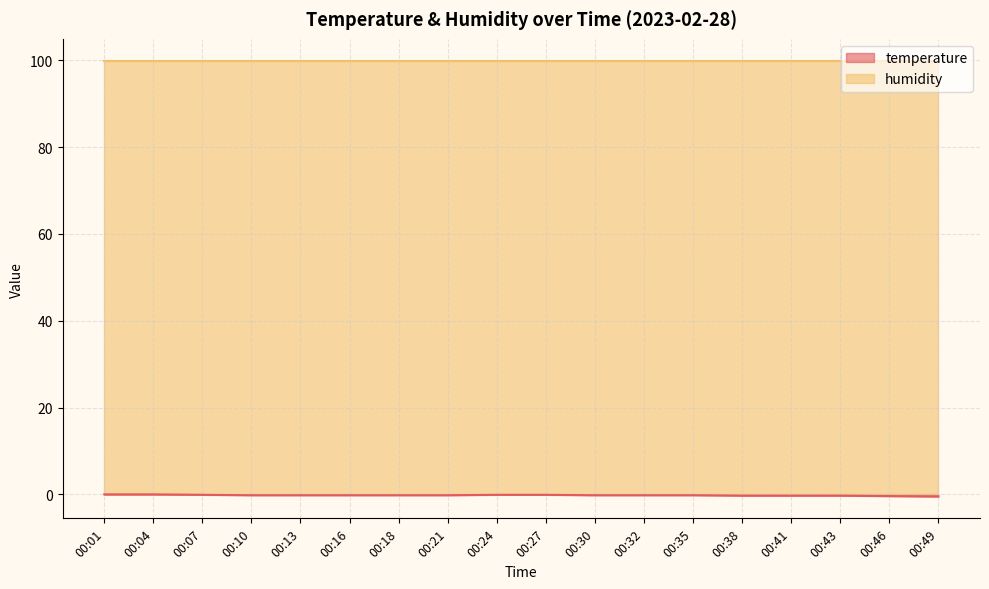

Rank the categories by value from highest to lowest.

00:01, 00:04, 00:07, 00:24, 00:27, 00:10, 00:13, 00:16, 00:18, 00:21, 00:30, 00:32, 00:35, 00:38, 00:41, 00:43, 00:46, 00:49